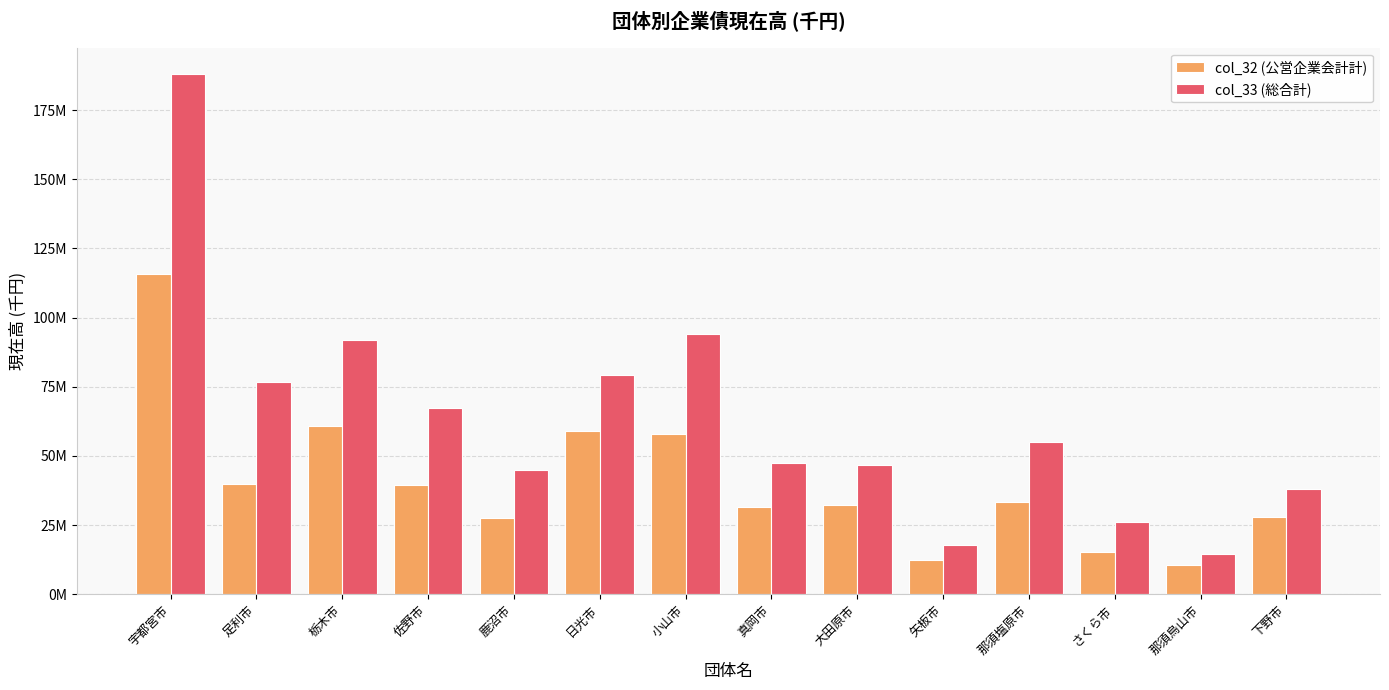

Which series changed the most between 大田原市 and 下野市?

col_33 (総合計)